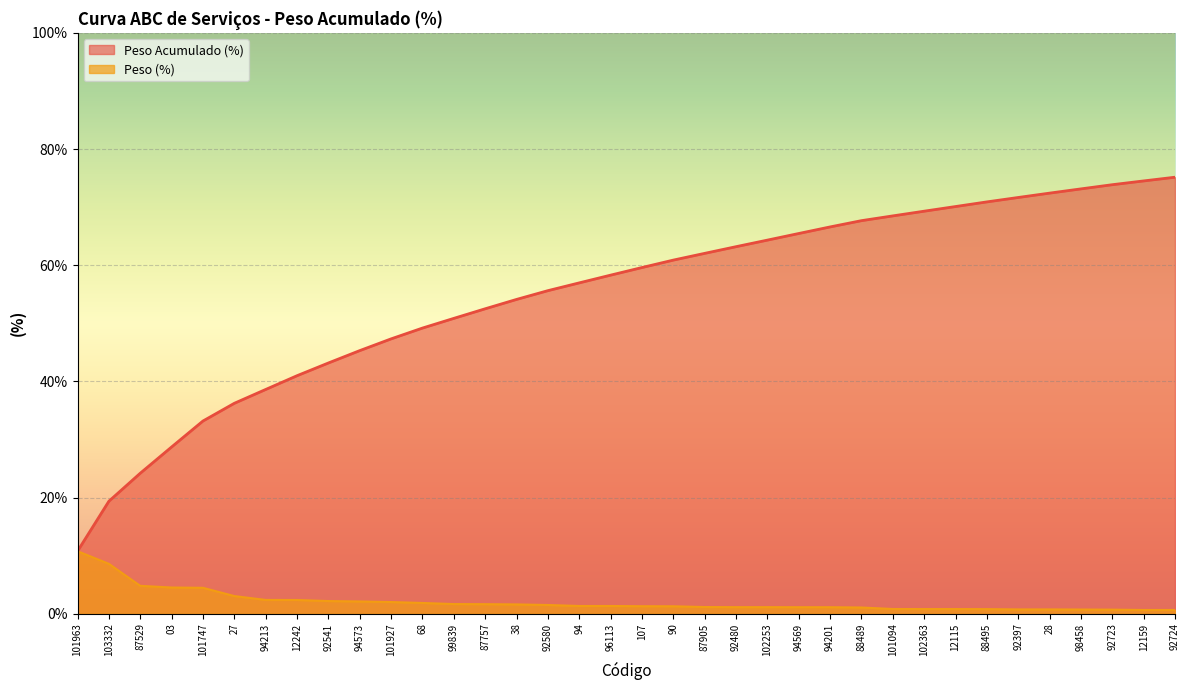

How many lines are shown in the chart?

2